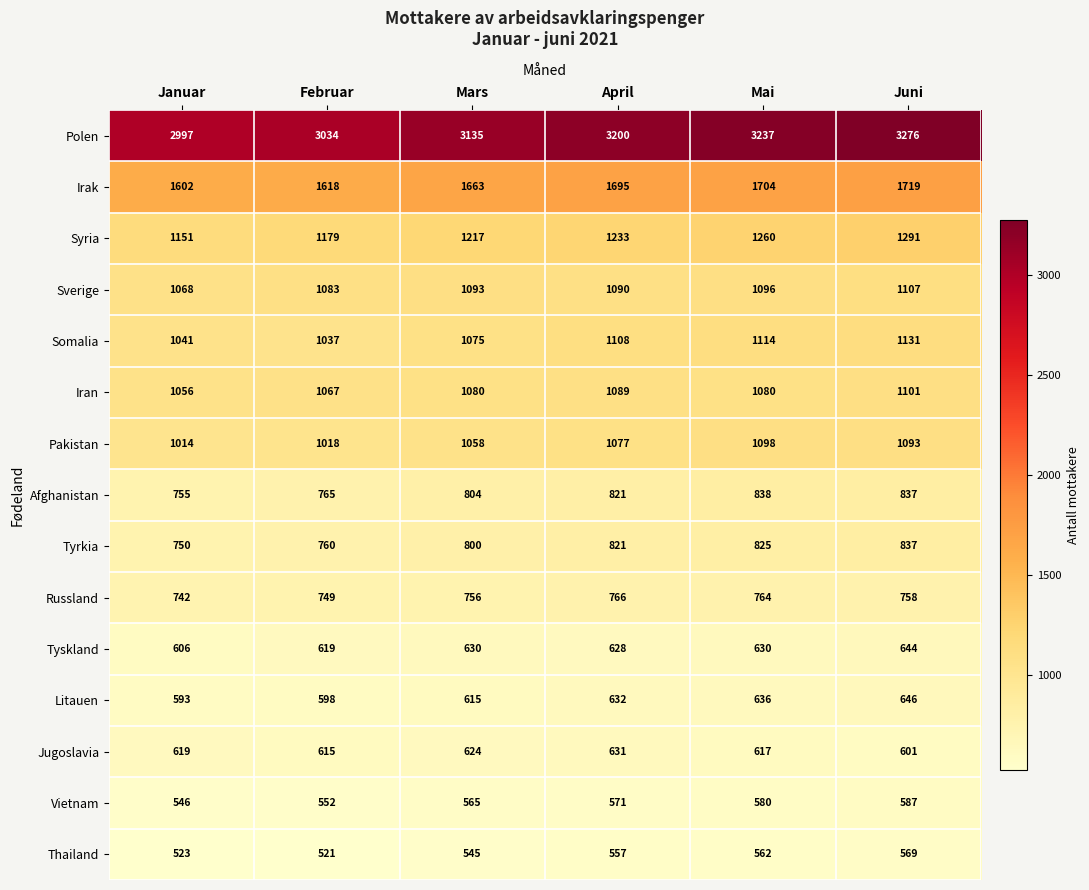

What is the smallest value displayed?

521